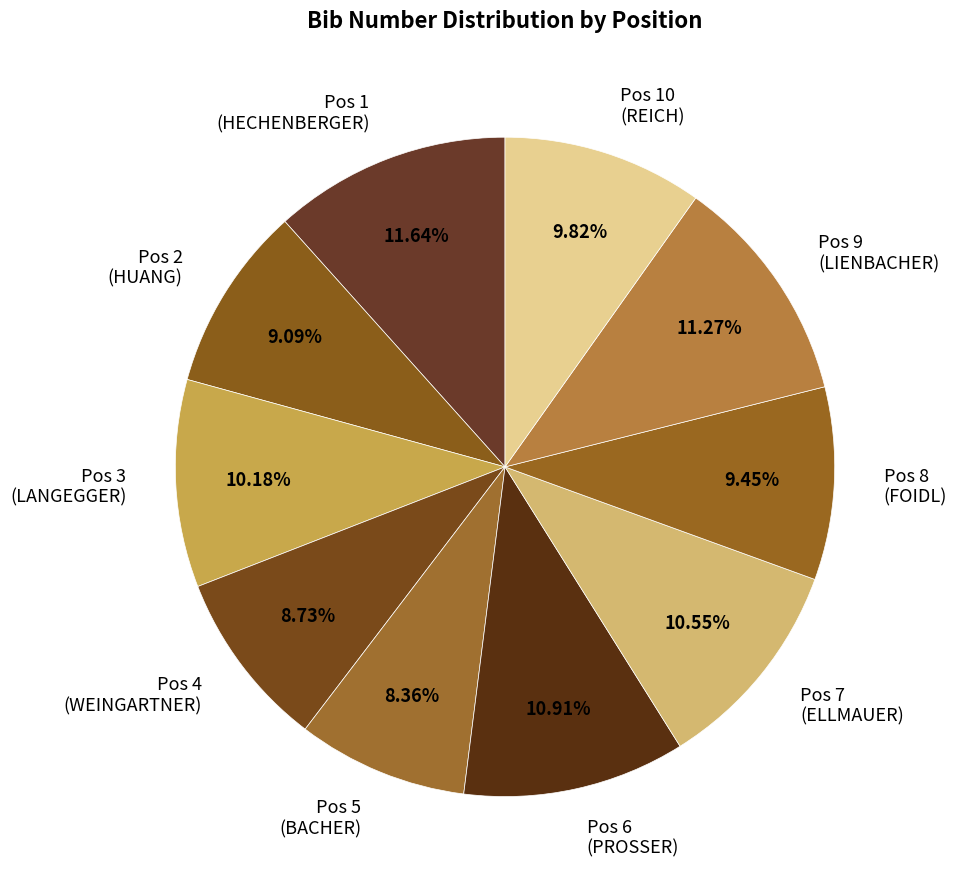

How many segments does this pie chart have?

10